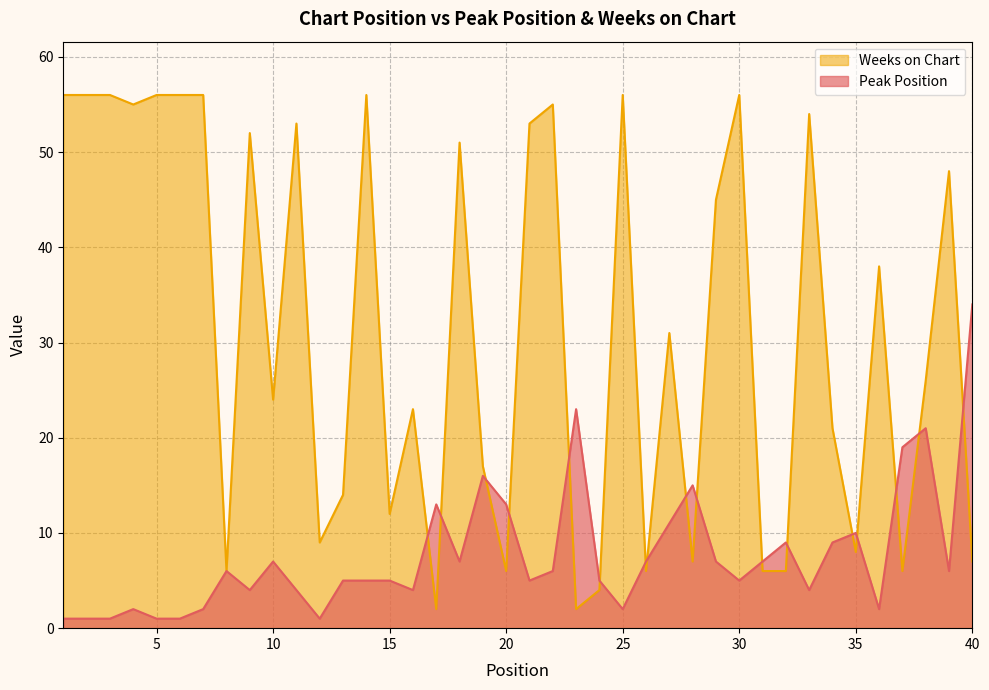

Where is the first local minimum for Weeks on Chart?

4